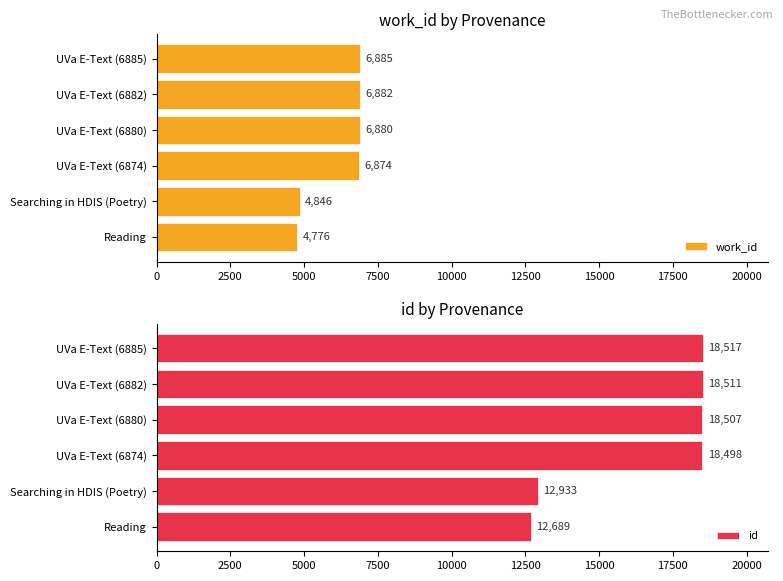

What are all the series names shown in the legend?

work_id, id